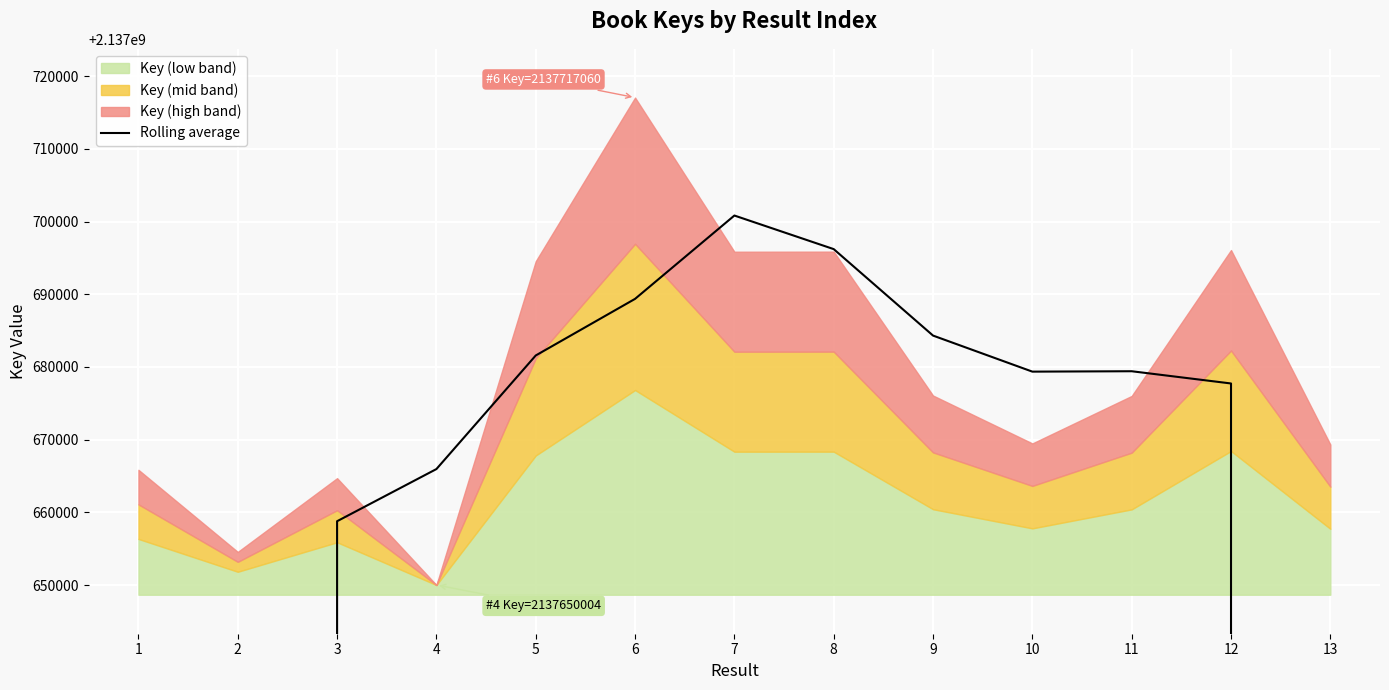

What is the maximum value shown in the chart?

2137700831.8